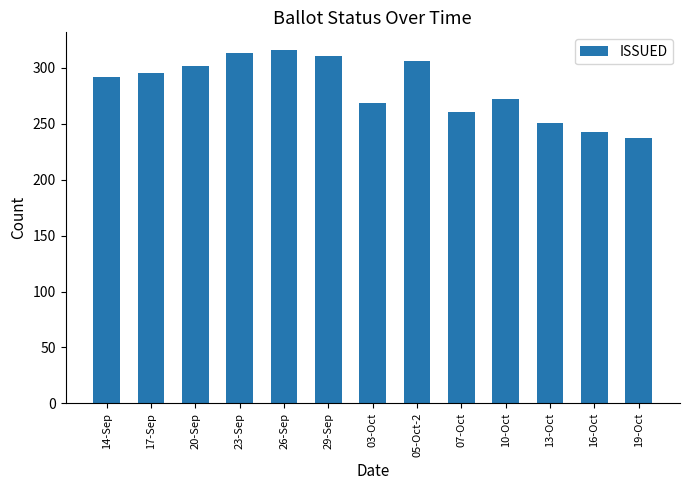

The chart shows a value of 393 at 14-Sep. True or false?

False